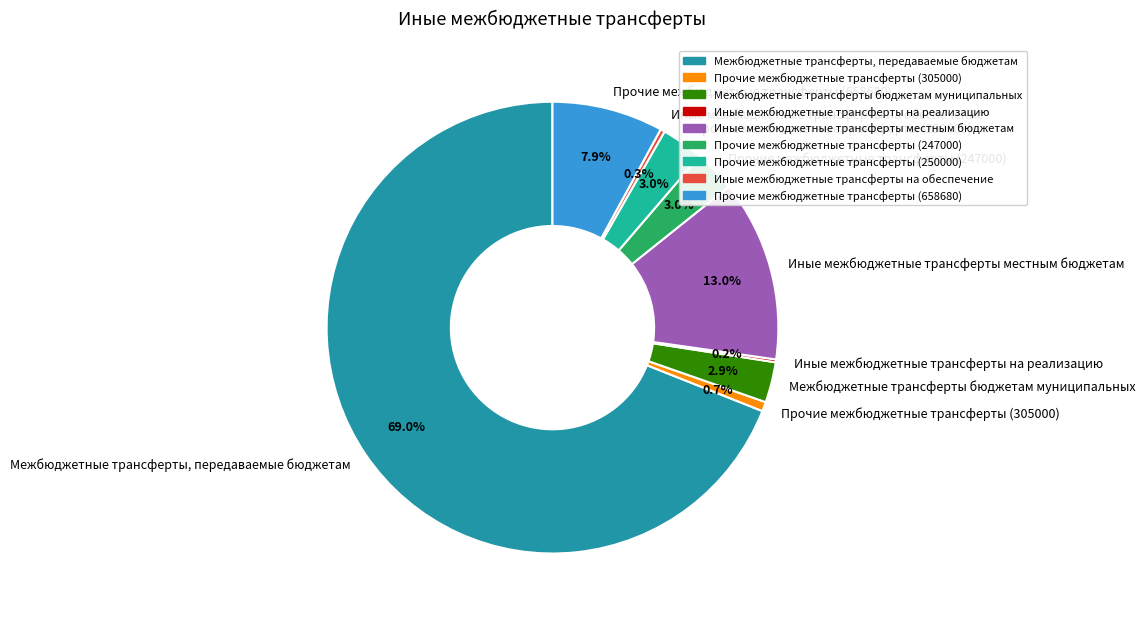

Which category has the biggest portion of the pie?

Межбюджетные трансферты, передаваемые бюджетам